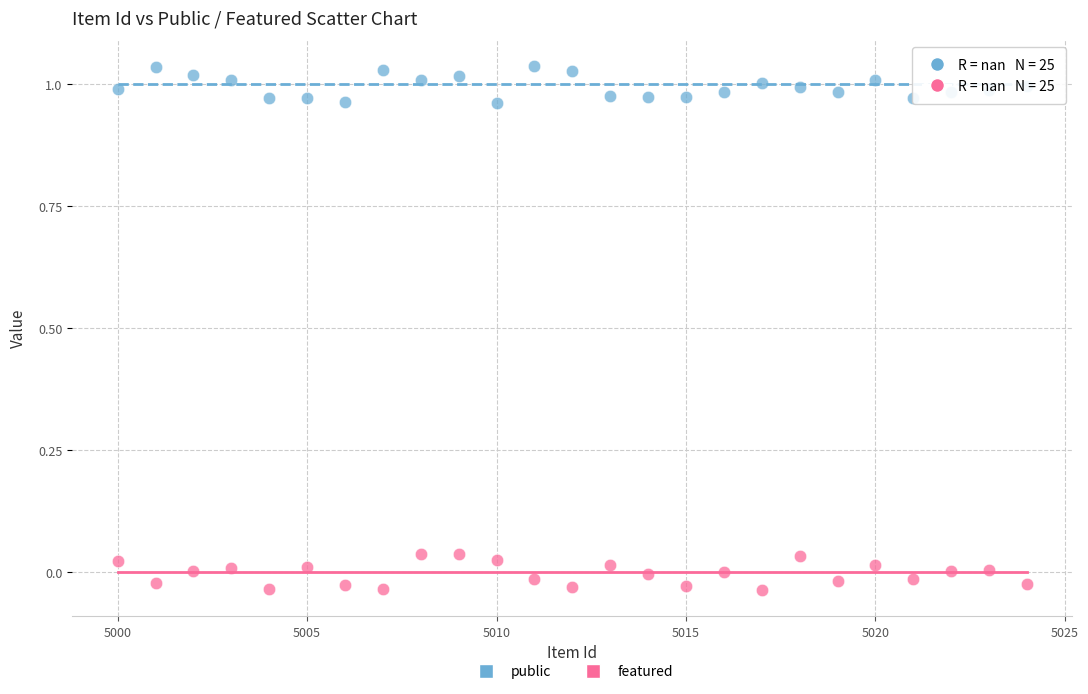

Across all data points, what is the range of X values (max minus min)?

24.0